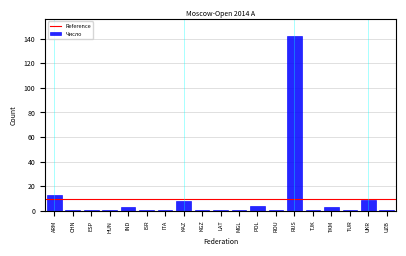

Reading left to right, extract all data points from this chart.

ARM=13	CHN=1	ESP=1	HUN=1	IND=3	ISR=1	ITA=1	KAZ=8	KGZ=1	LAT=1	MGL=1	POL=4	ROU=1	RUS=142	TJK=1	TKM=3	TUR=1	UKR=9	UZB=1